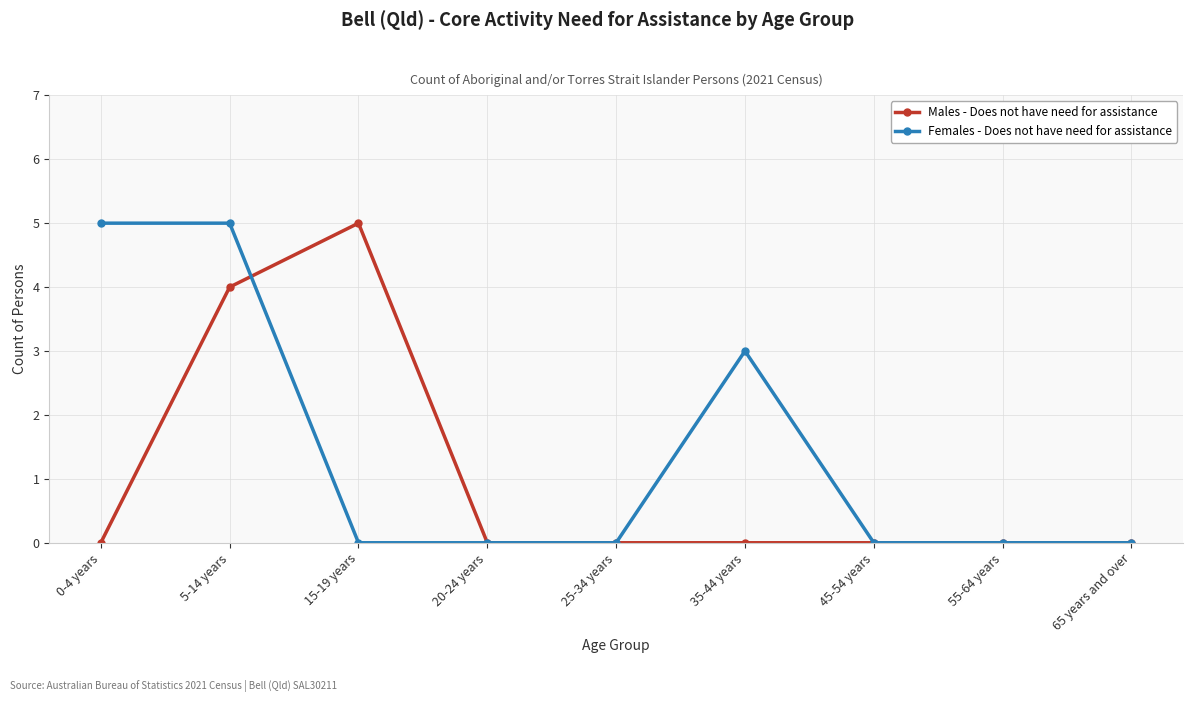

What is the difference between the maximum and minimum values in the Females - Does not have need for assistance series?

5